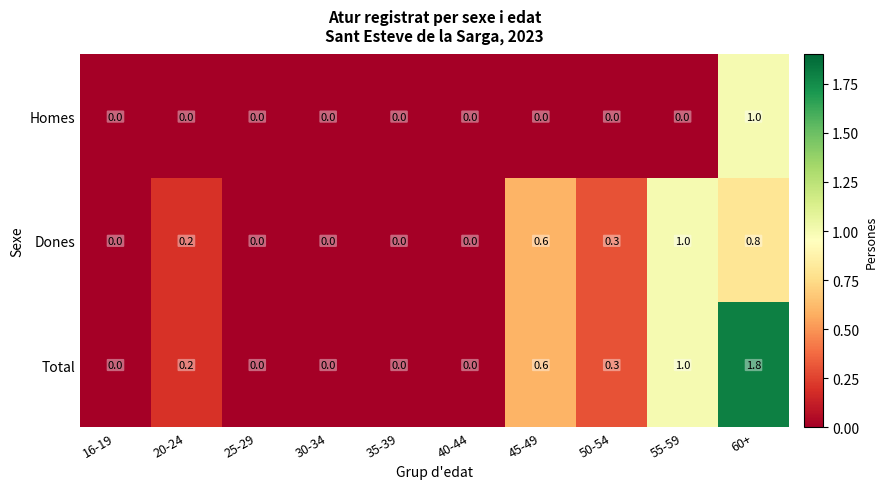

Reading left to right, what are all the values shown in this chart?

Homes: 0.0	0.0	0.0	0.0	0.0	0.0	0.0	0.0	0.0	1.0
Dones: 0.0	0.2	0.0	0.0	0.0	0.0	0.6	0.3	1.0	0.8
Total: 0.0	0.2	0.0	0.0	0.0	0.0	0.6	0.3	1.0	1.8